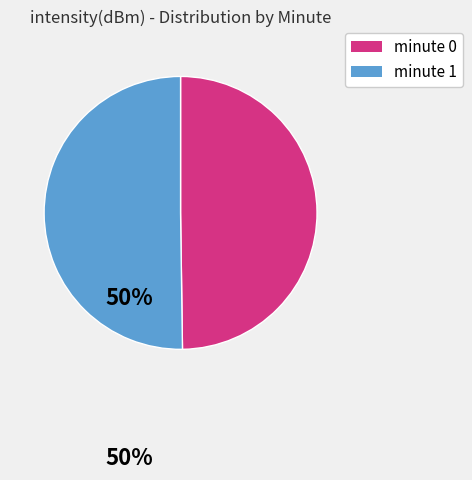

Do minute 0 and minute 1 together represent more than half of the pie?

Yes